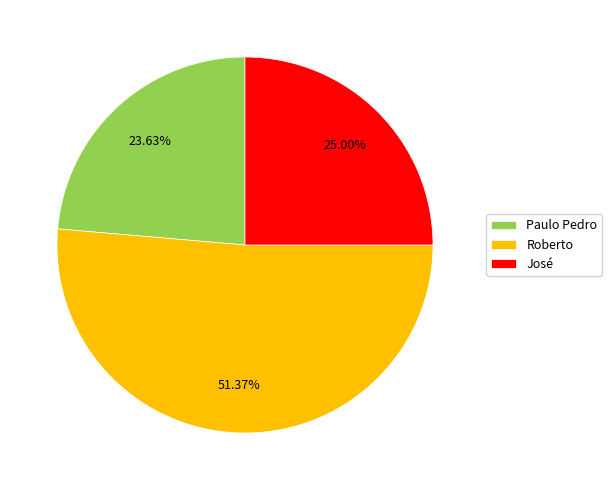

Does Paulo Pedro account for over 50% of the chart?

No